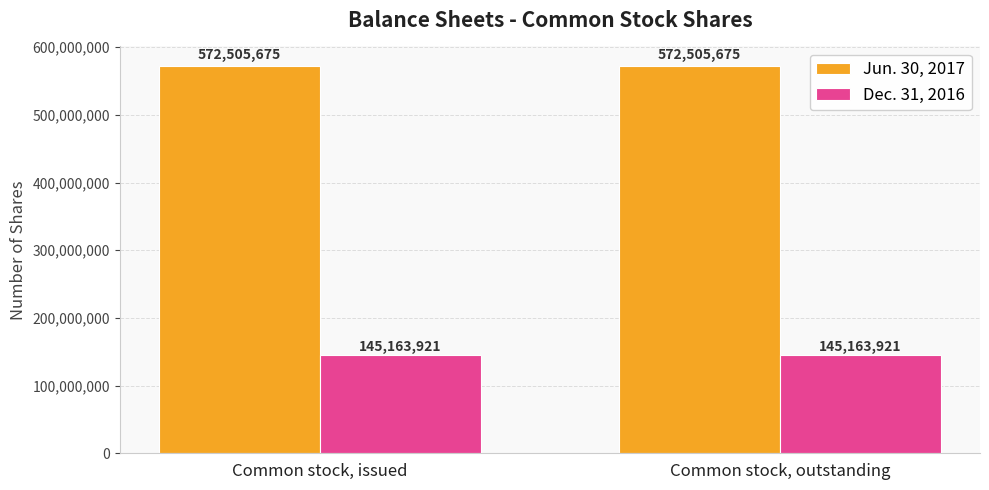

What is the total value across all series at Common stock, outstanding?

717669596